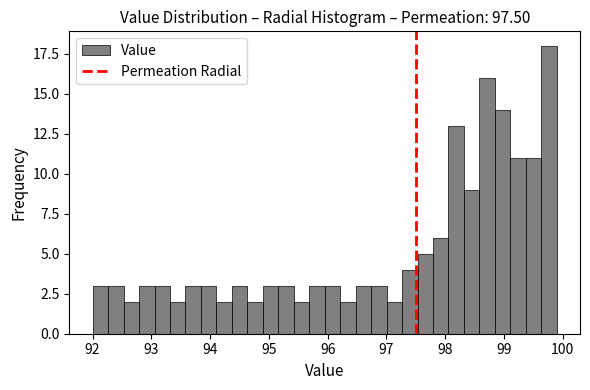

Read against the x-axis, roughly where is the centre of the tallest bar?

99.8